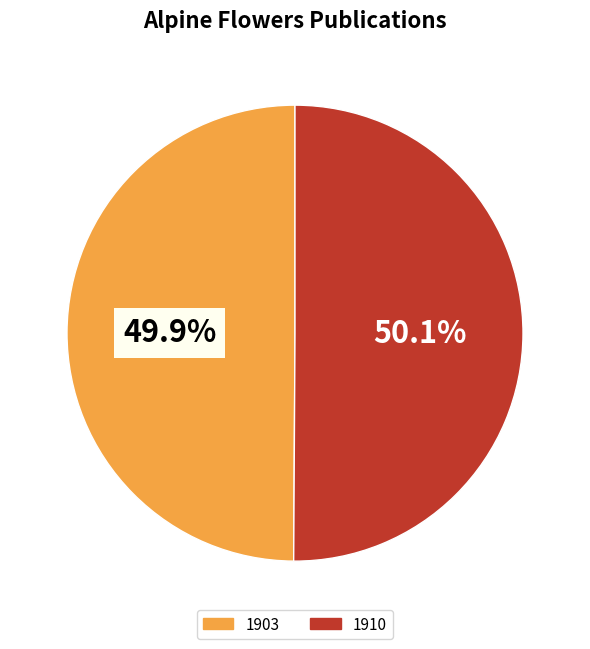

What percentage is the 1903 slice, to the nearest percent?

50%